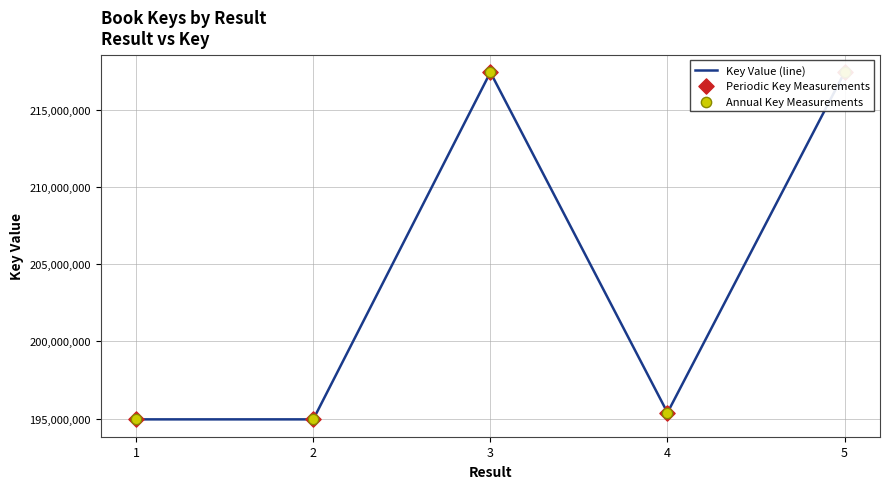

True or false: there are more than 0 points higher than both neighbors.

True